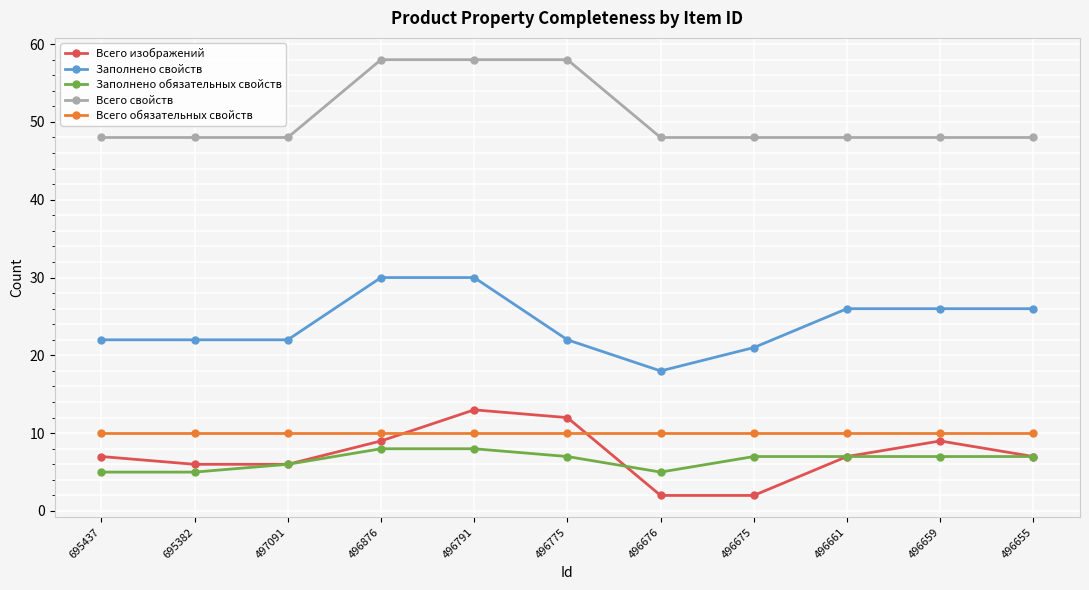

What is the maximum value for Всего свойств?

58